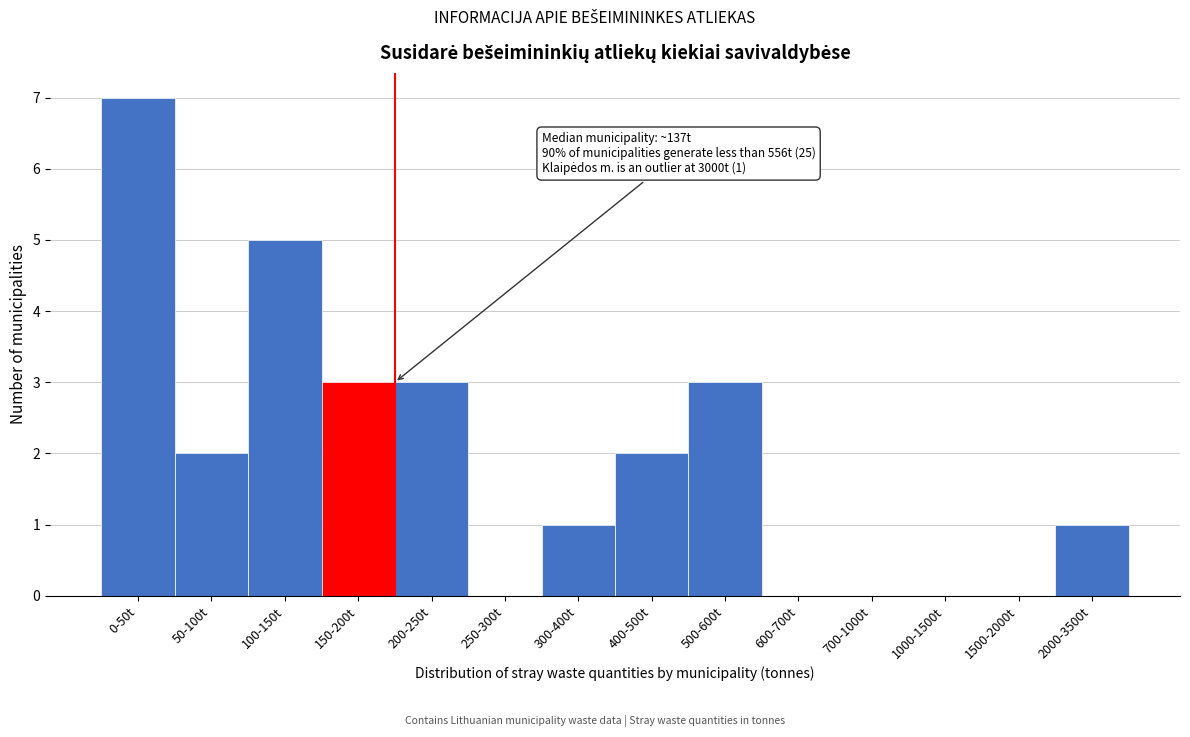

Reading left to right, what are all the values shown in this chart?

0-50t=7	50-100t=2	100-150t=5	150-200t=3	200-250t=3	250-300t=0	300-400t=1	400-500t=2	500-600t=3	600-700t=0	700-1000t=0	1000-1500t=0	1500-2000t=0	2000-3500t=1